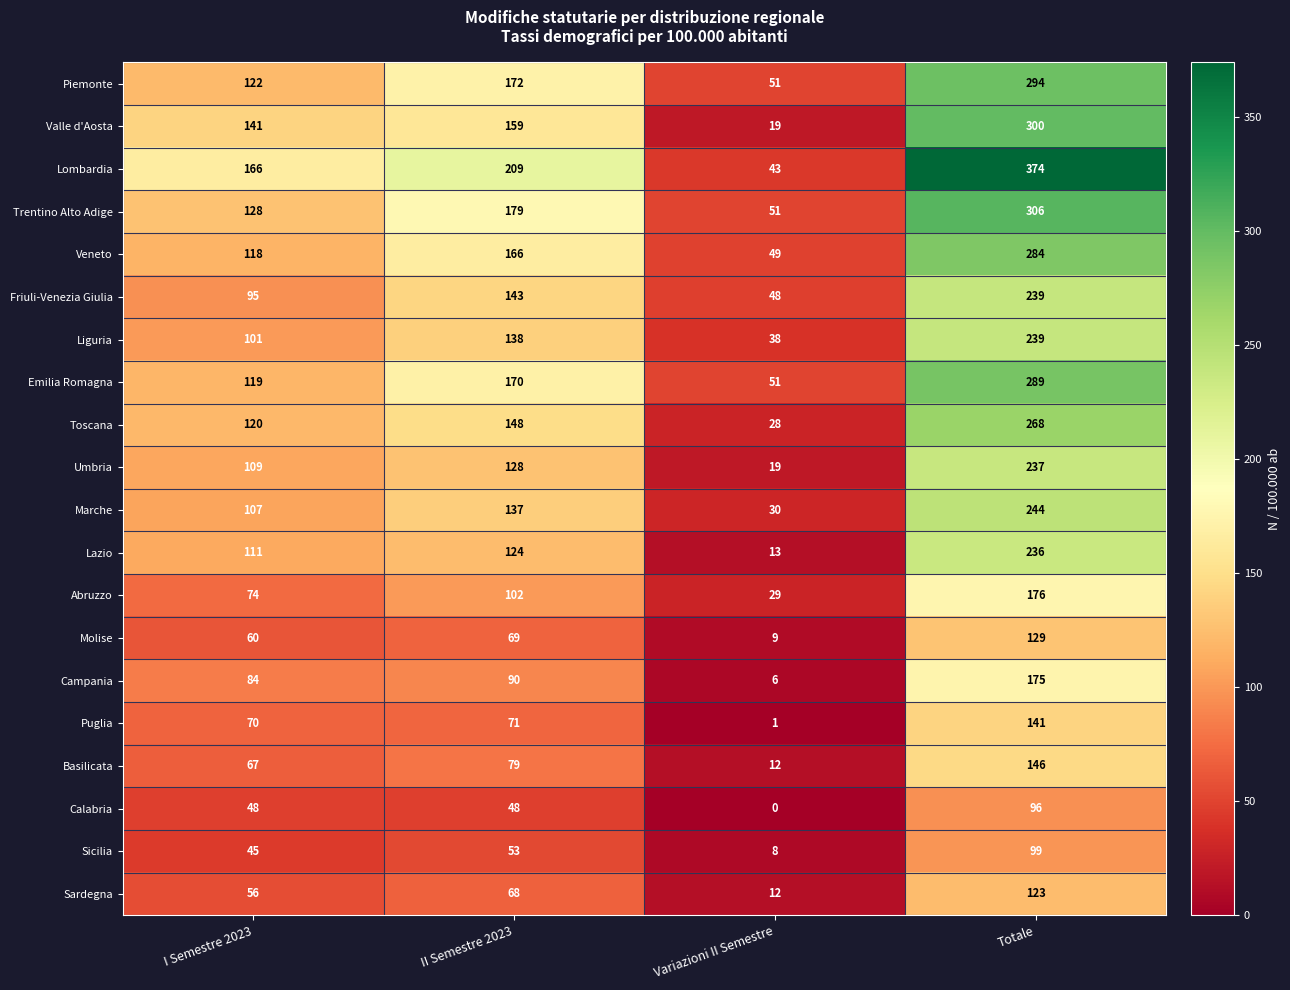

What is the difference between the maximum and second lowest values in the Toscana series?

148